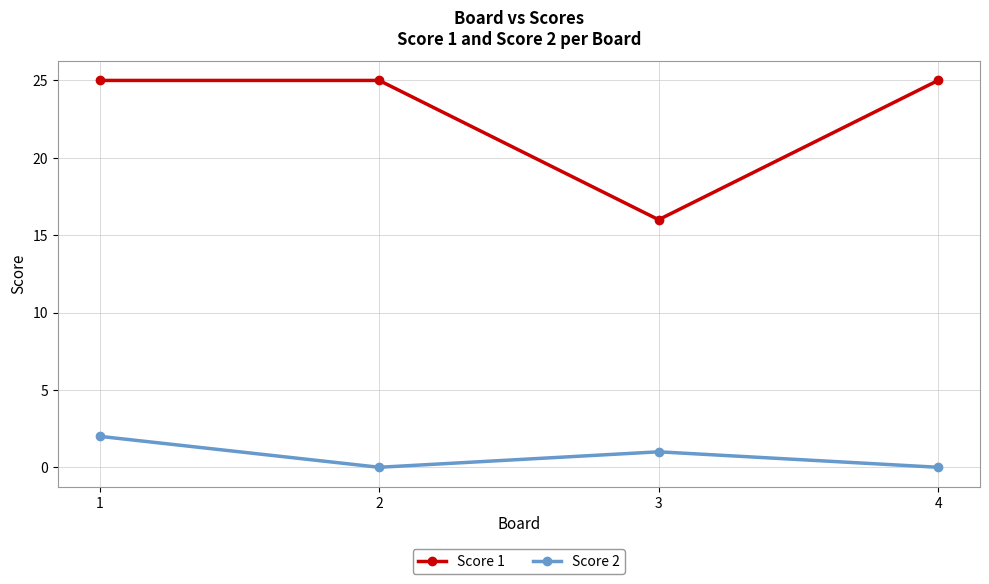

At how many categories does at least one series exceed 14?

4